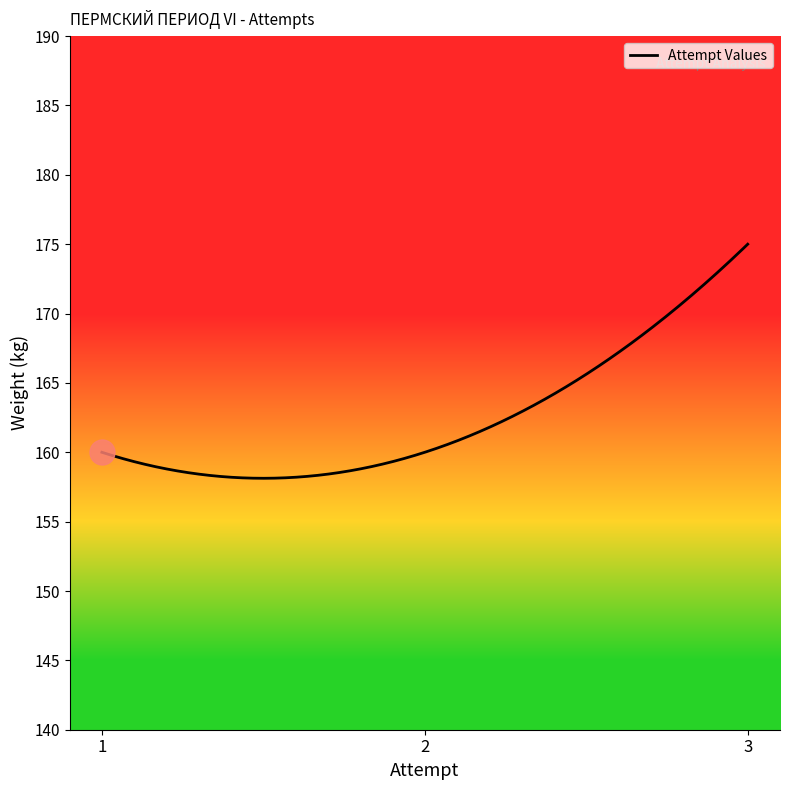

Count the number of data series in this chart.

1